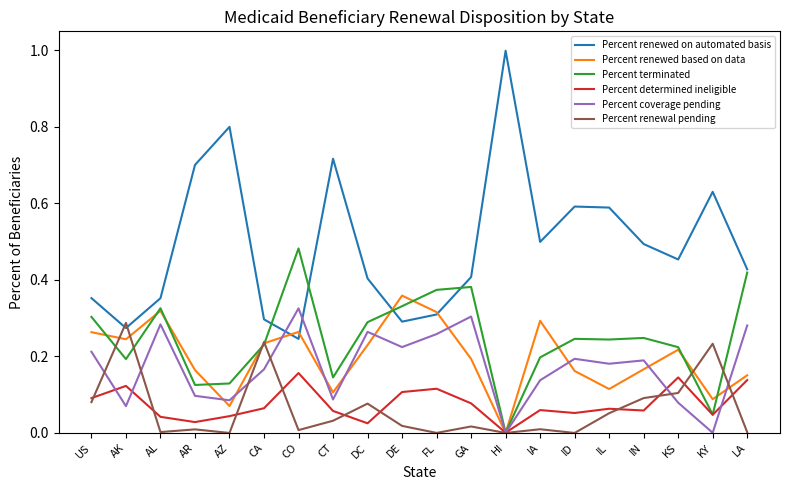

List the series in order of their peak value, lowest first.

Percent determined ineligible, Percent renewal pending, Percent coverage pending, Percent renewed based on data, Percent terminated, Percent renewed on automated basis